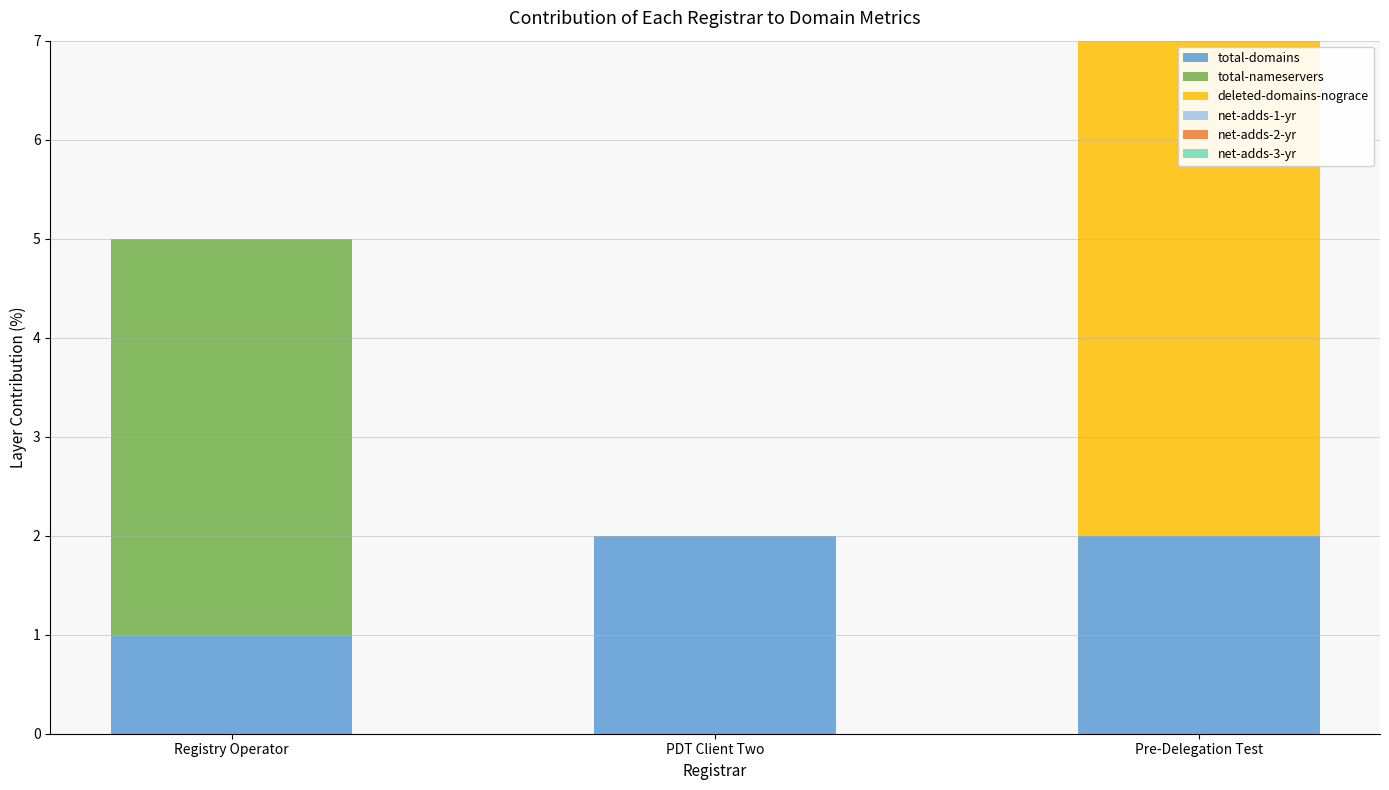

At which category is the sum across all series the highest?

Pre-Delegation Test